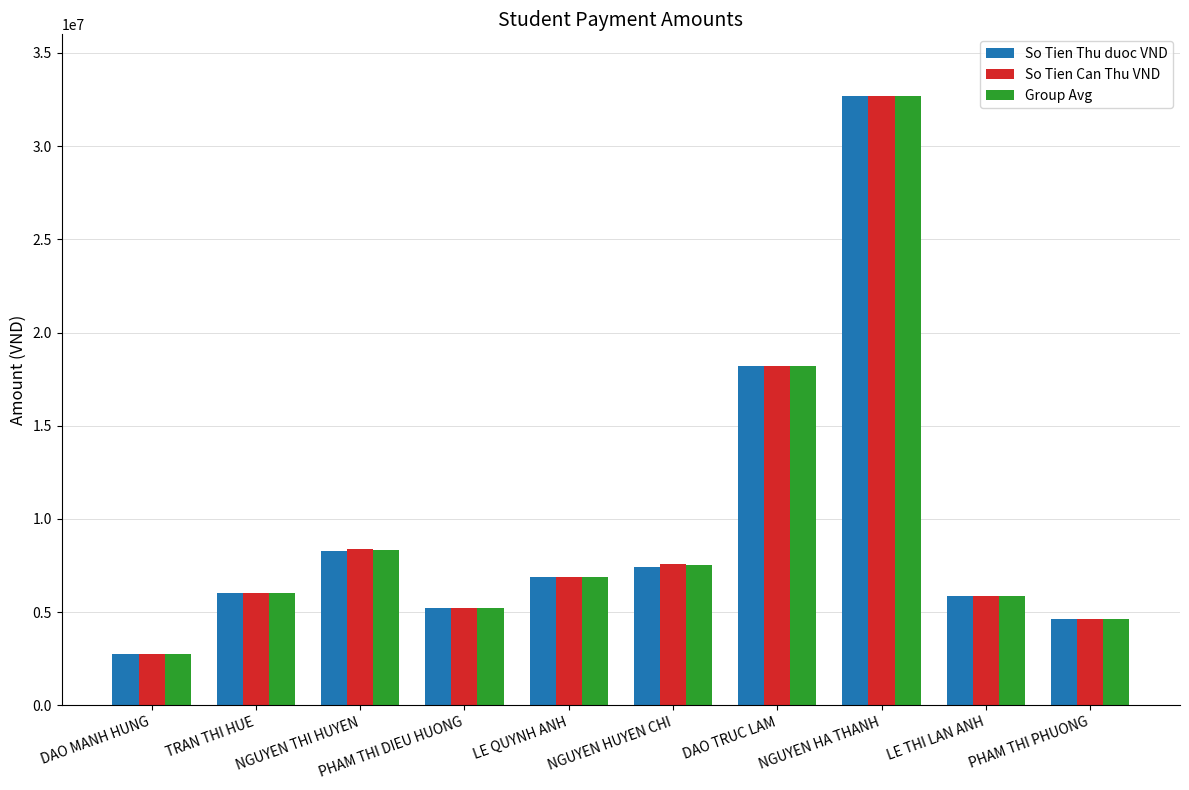

What is the average value of the So Tien Can Thu VND series?

9827500